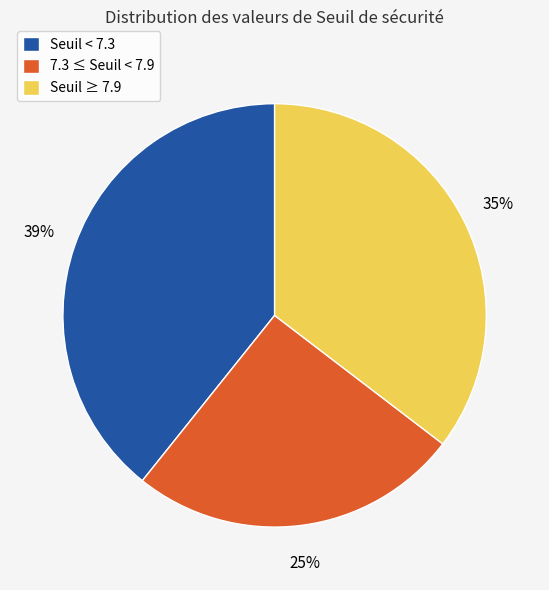

To the nearest percent, what is the average slice percentage?

33%